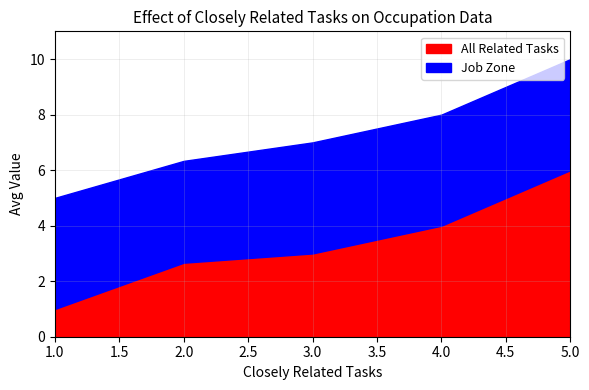

True or false: All Related Tasks and Job Zone cross at least once.

True